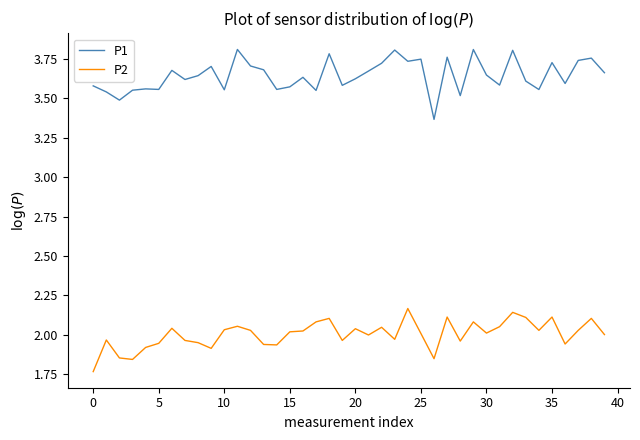

What is the difference between the maximum and minimum values in the P1 series?

0.4